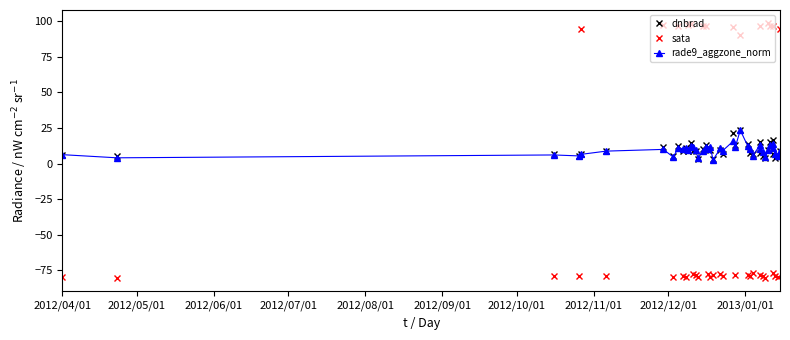

The value of sata at 29 is 37.6. True or false?

False